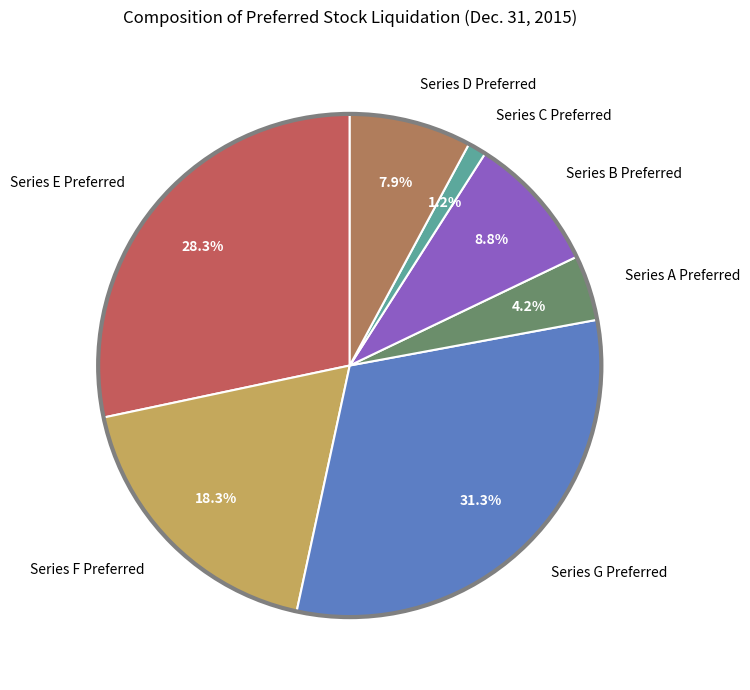

Which has a higher value, Series A Preferred or Series B Preferred?

Series B Preferred